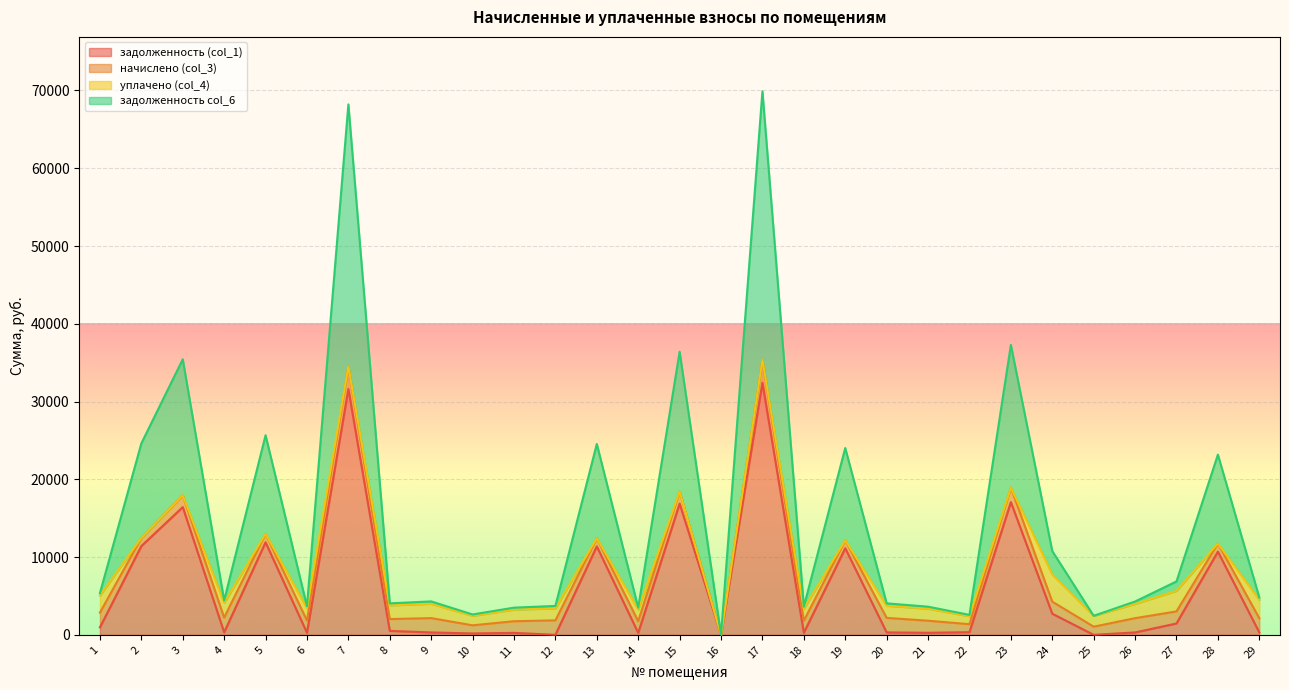

How many values in задолженность col_6 are above zero?

28